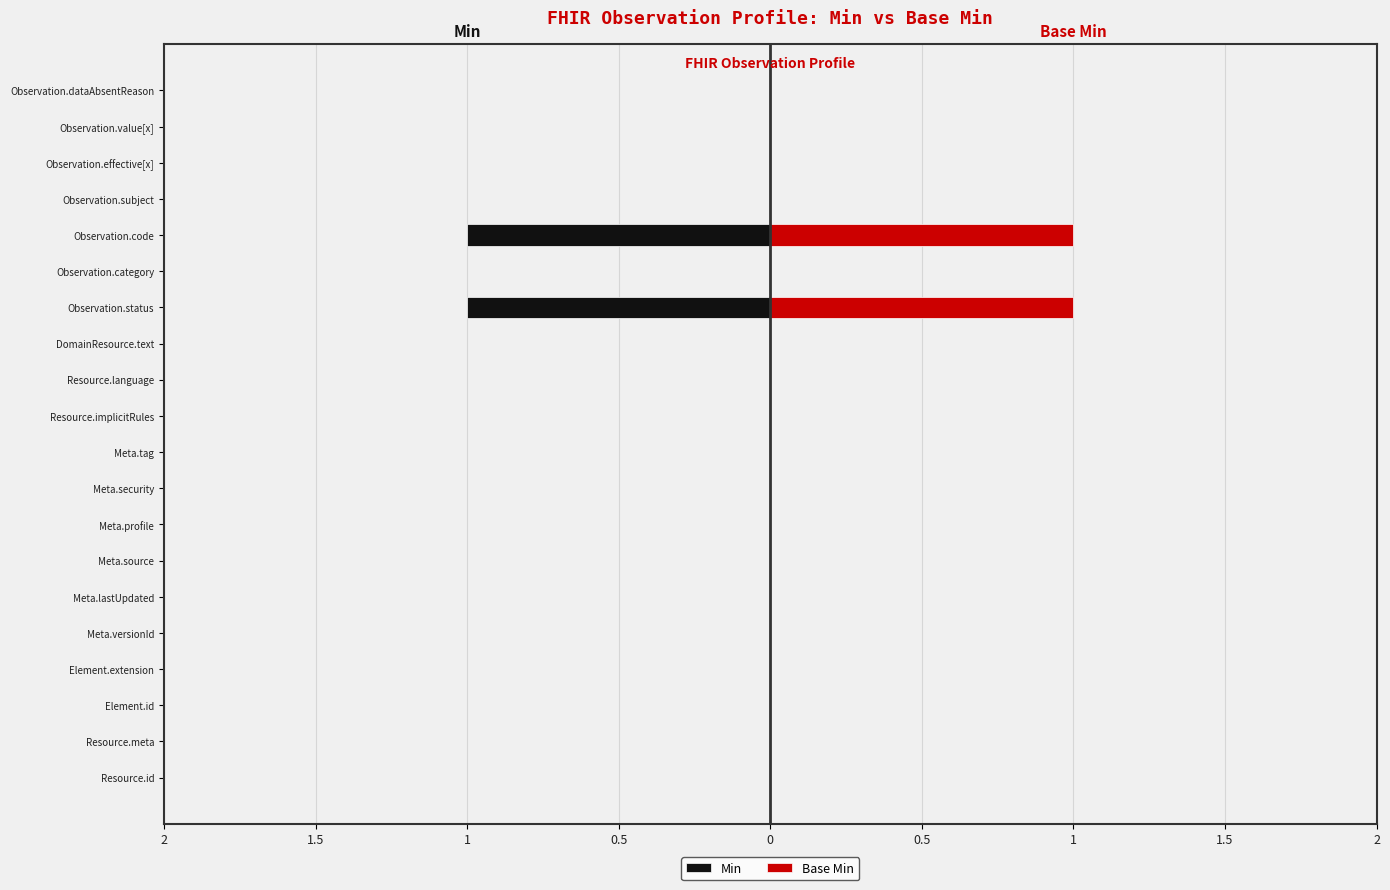

Count the Base Min values in the range 0 to 1.

20